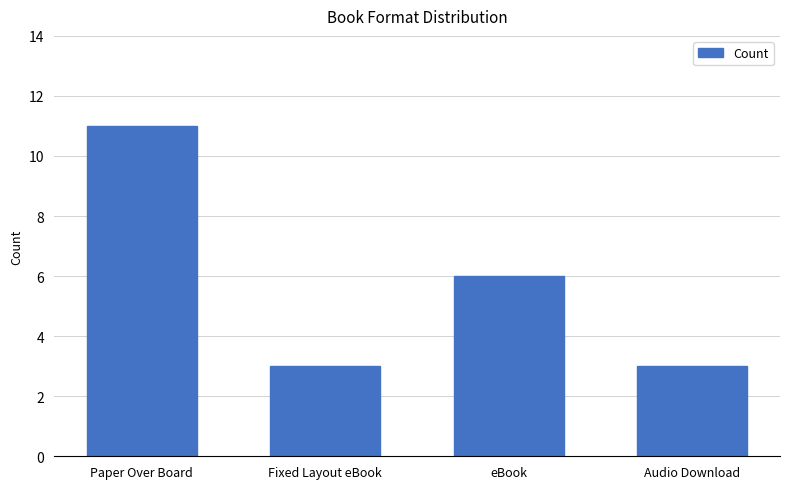

Approximately how many times larger is the value at Audio Download compared to Paper Over Board?

0.3